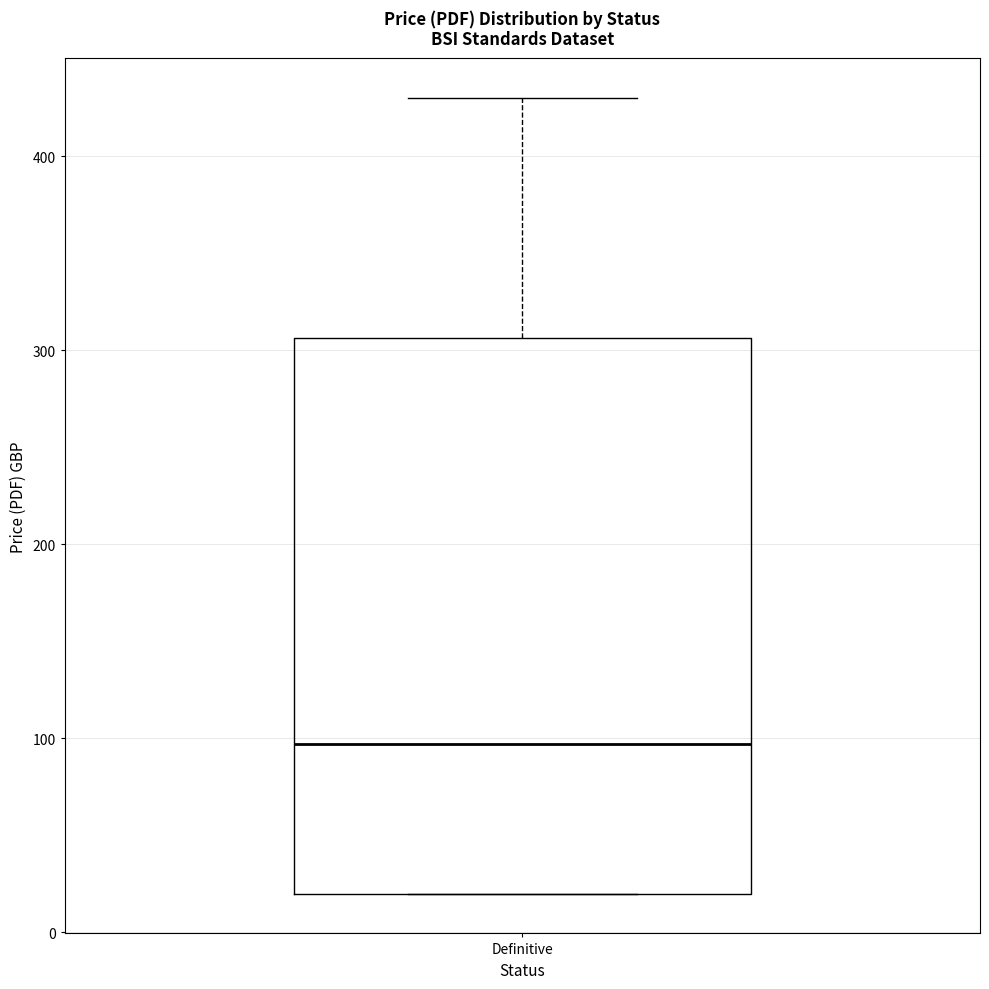

Read this box plot against the y-axis: the position of the median line, the range covered by the box, and the ends of both whiskers. The values are not printed on the chart, so give them approximately, as read against the axis.

median 100, box 20 to 310, whiskers 20 to 430